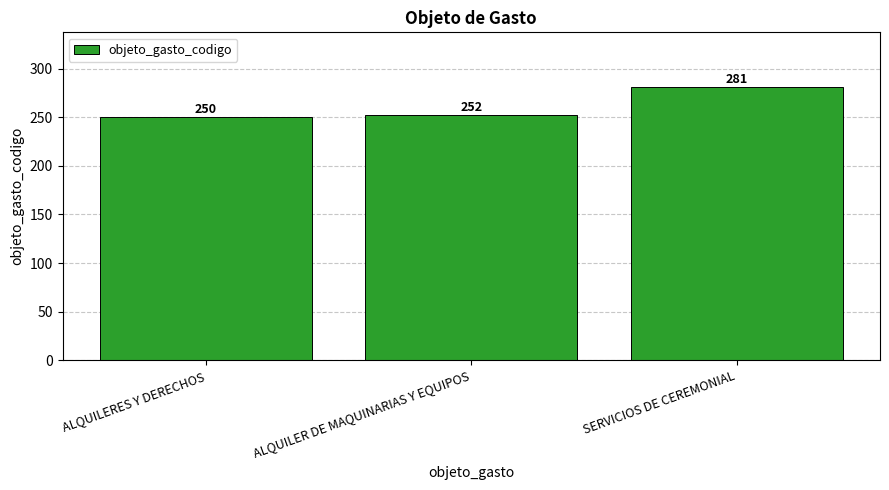

Reading right to left, extract all data points from this chart.

SERVICIOS DE CEREMONIAL=281	ALQUILER DE MAQUINARIAS Y EQUIPOS=252	ALQUILERES Y DERECHOS=250